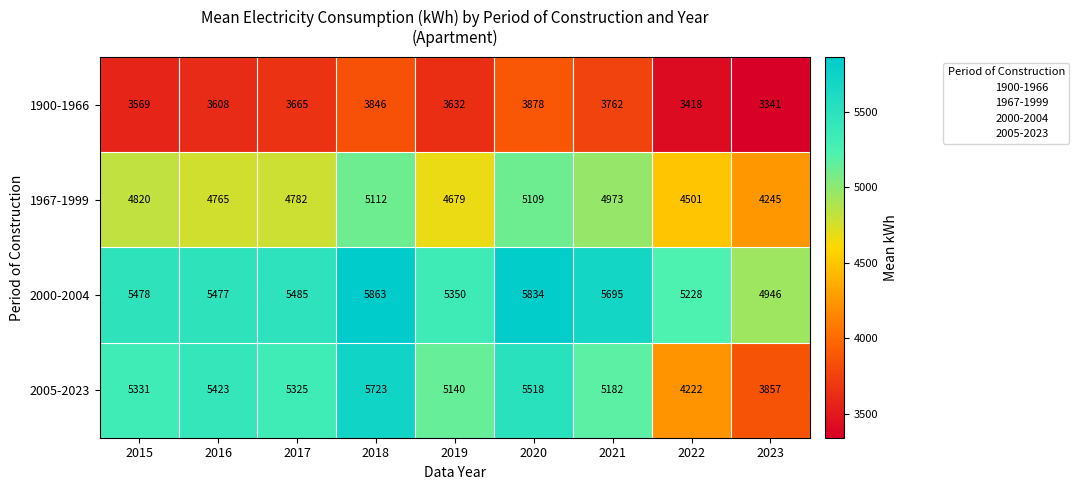

Which category has the highest value across all series?

2018